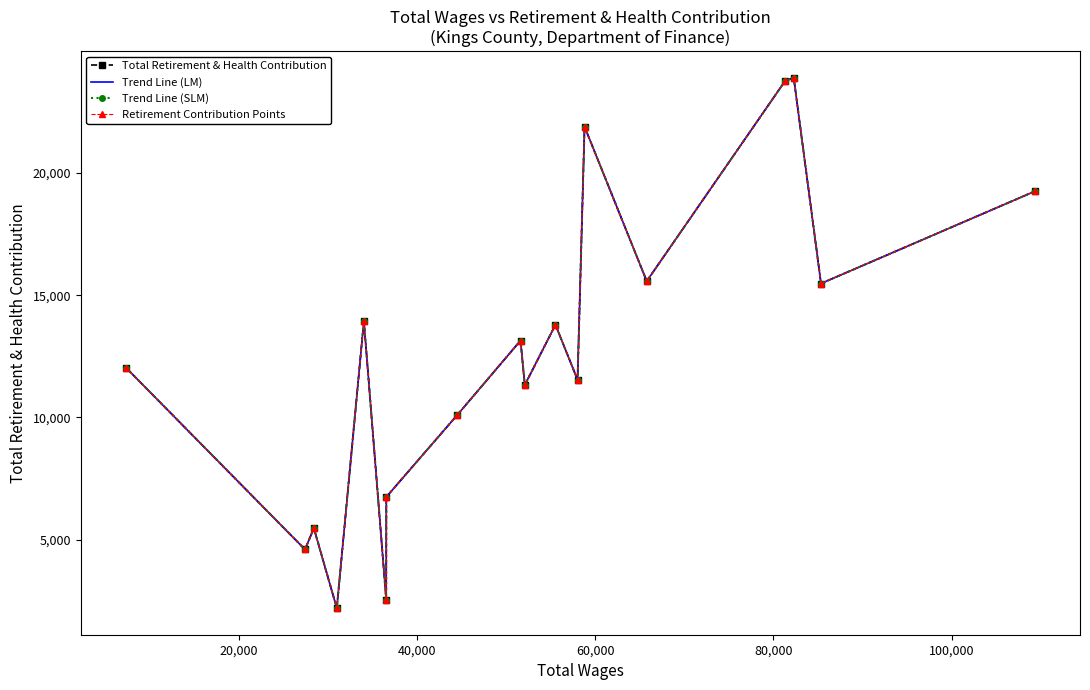

What is the greatest value displayed?

23895